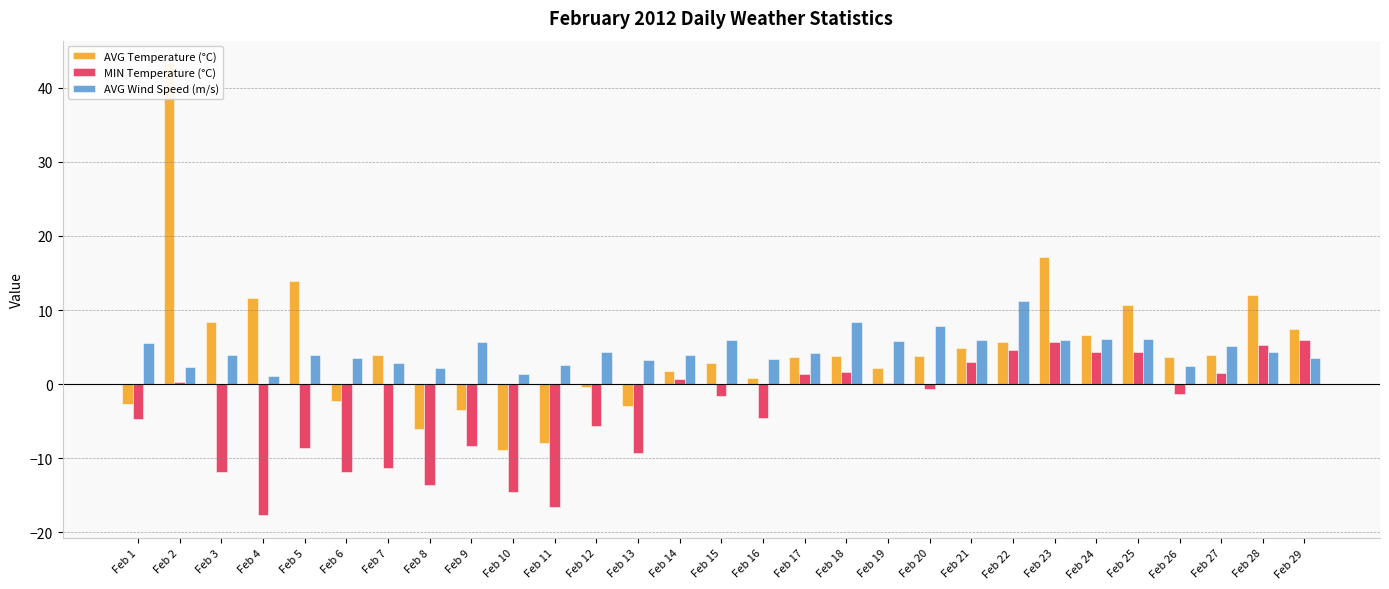

Rank the series by their maximum value, from lowest to highest.

MIN Temperature (°C), AVG Wind Speed (m/s), AVG Temperature (°C)